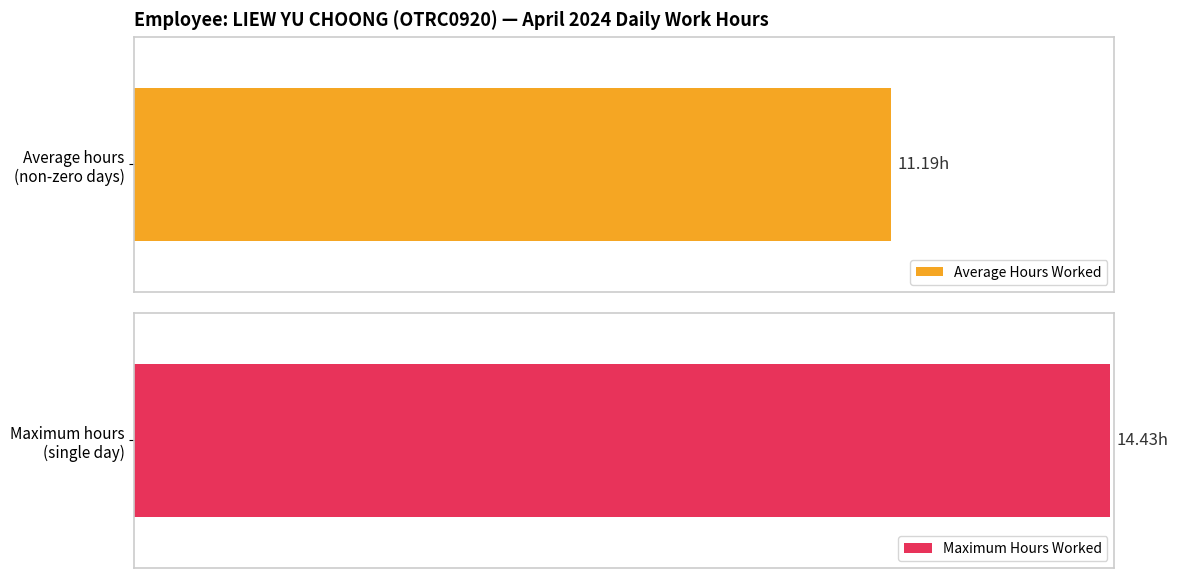

The value at 8 is 16.8. True or false?

False